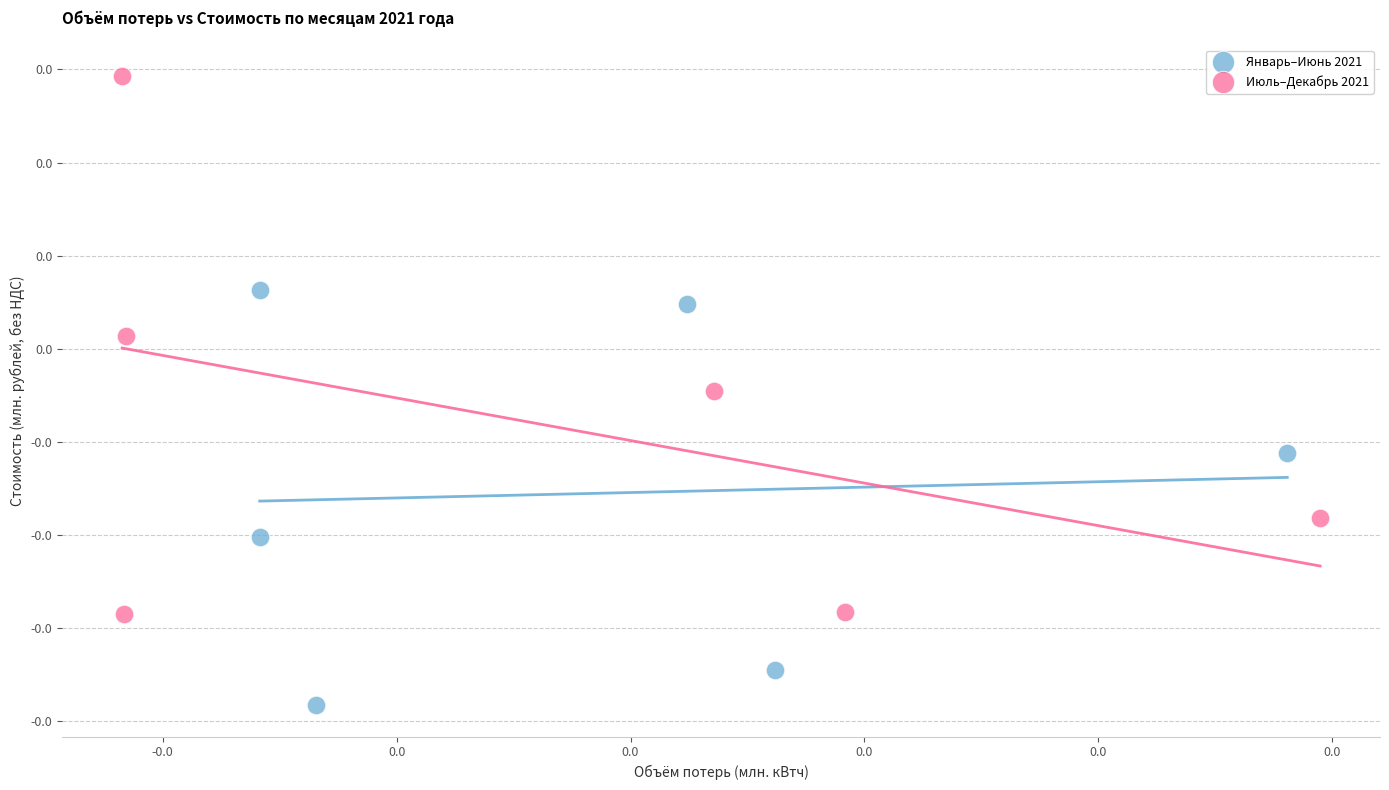

What are all the series names shown in the legend?

Январь–Июнь 2021, Июль–Декабрь 2021